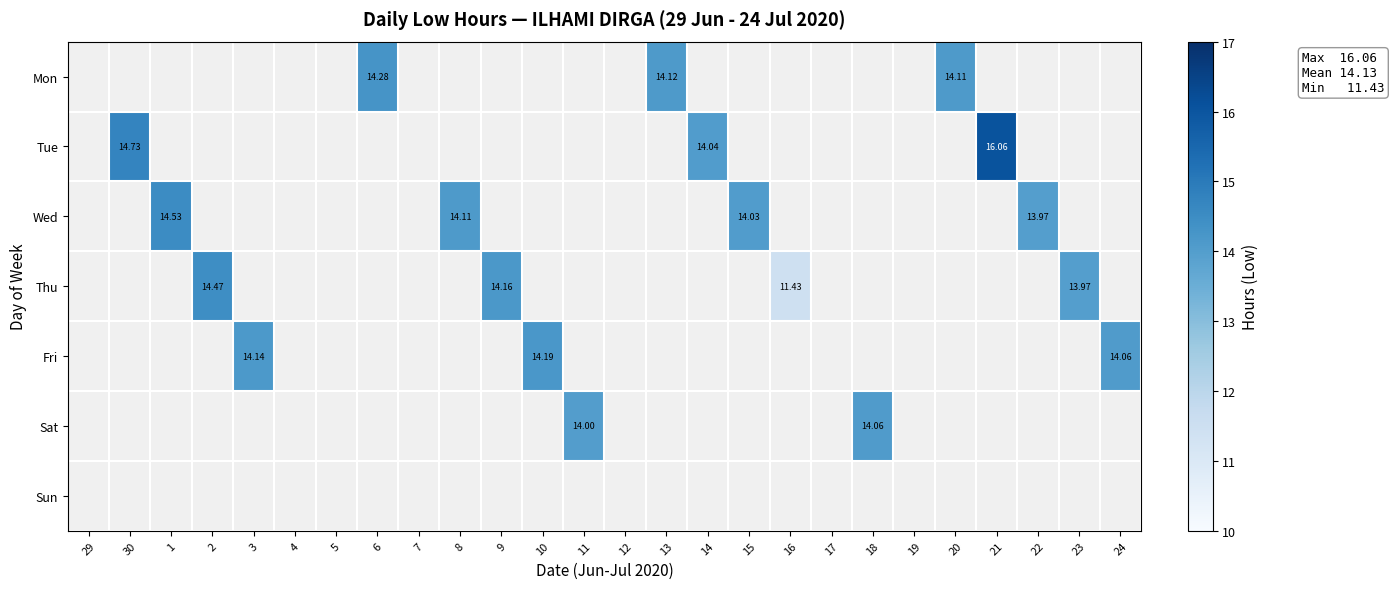

Count the number of data series in this chart.

7